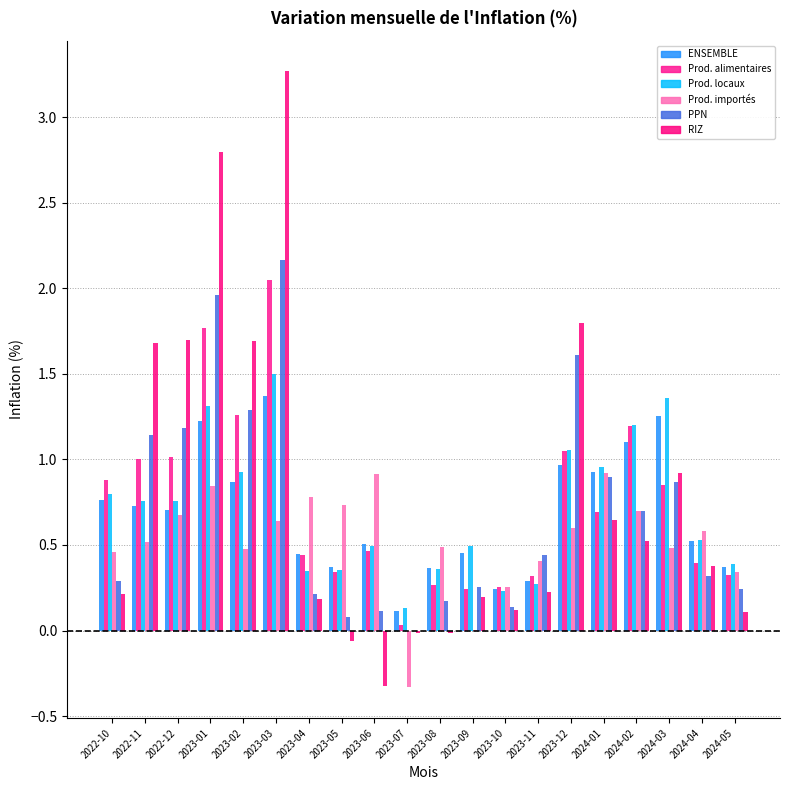

At which category does the chart reach its minimum across all series?

2023-07